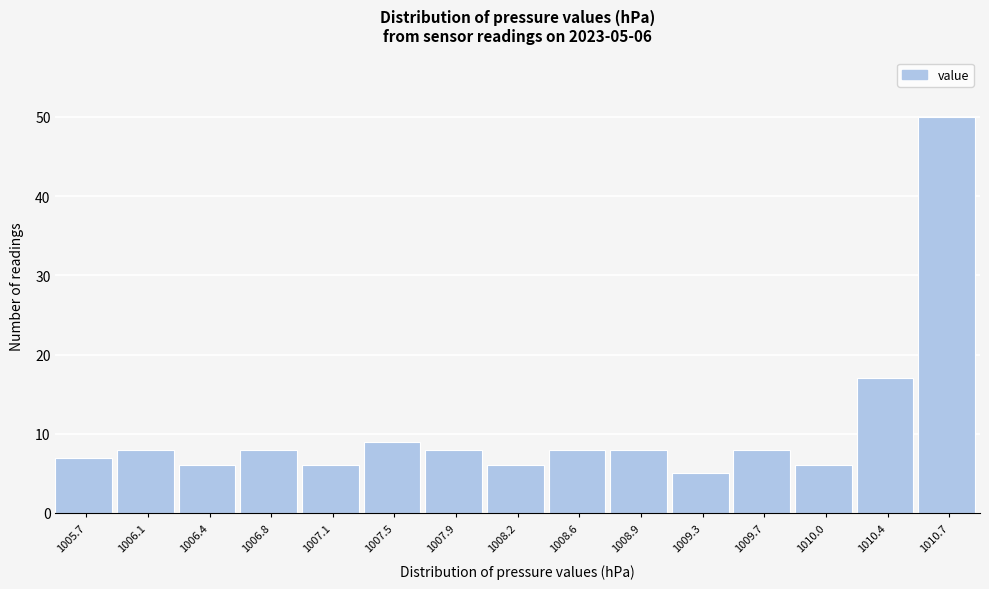

Reading left to right, what are all the values shown in this chart?

7	8	6	8	6	9	8	6	8	8	5	8	6	17	50